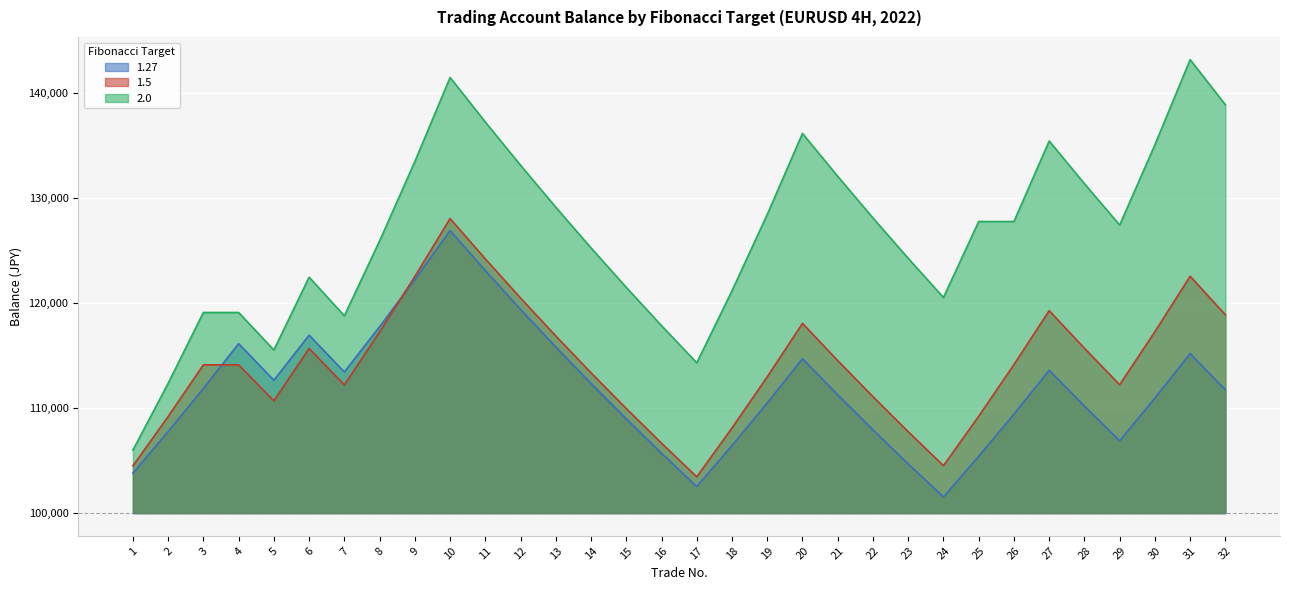

What is the highest value of the 2.0 series?

143172.0